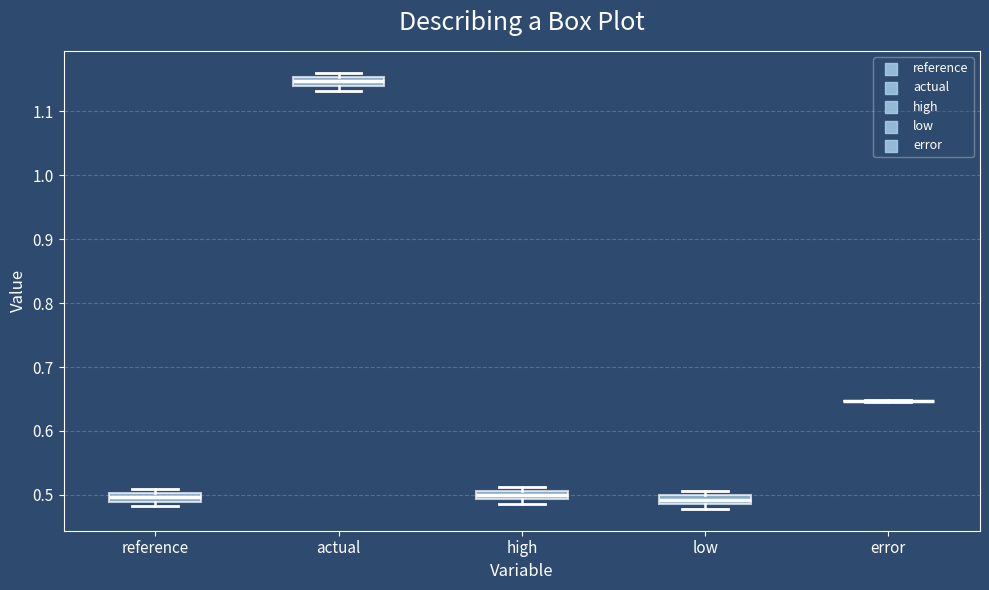

Where is the upper edge of the box for high on the y-axis? The values are not printed on the chart, so give them approximately, as read against the axis.

0.51